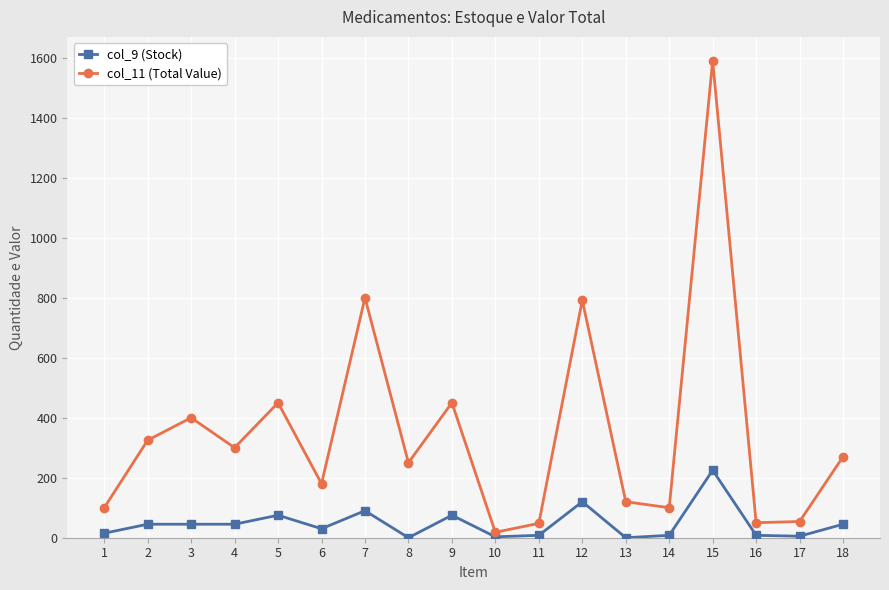

Where is the first local minimum for col_11 (Total Value)?

4